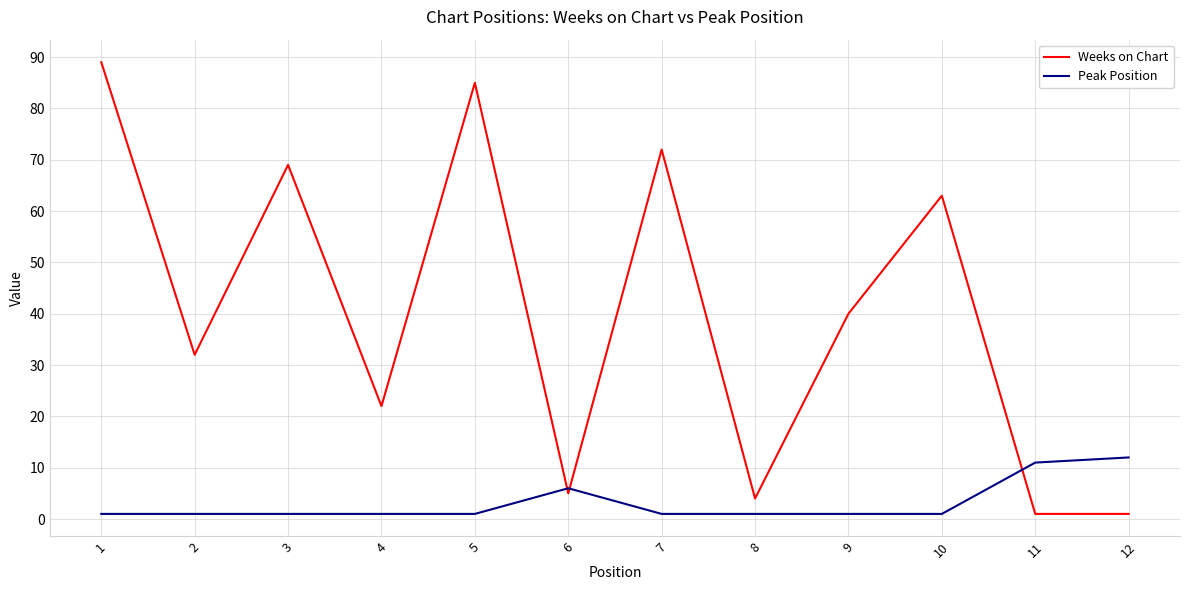

The value of Peak Position at 9 is 1. True or false?

True